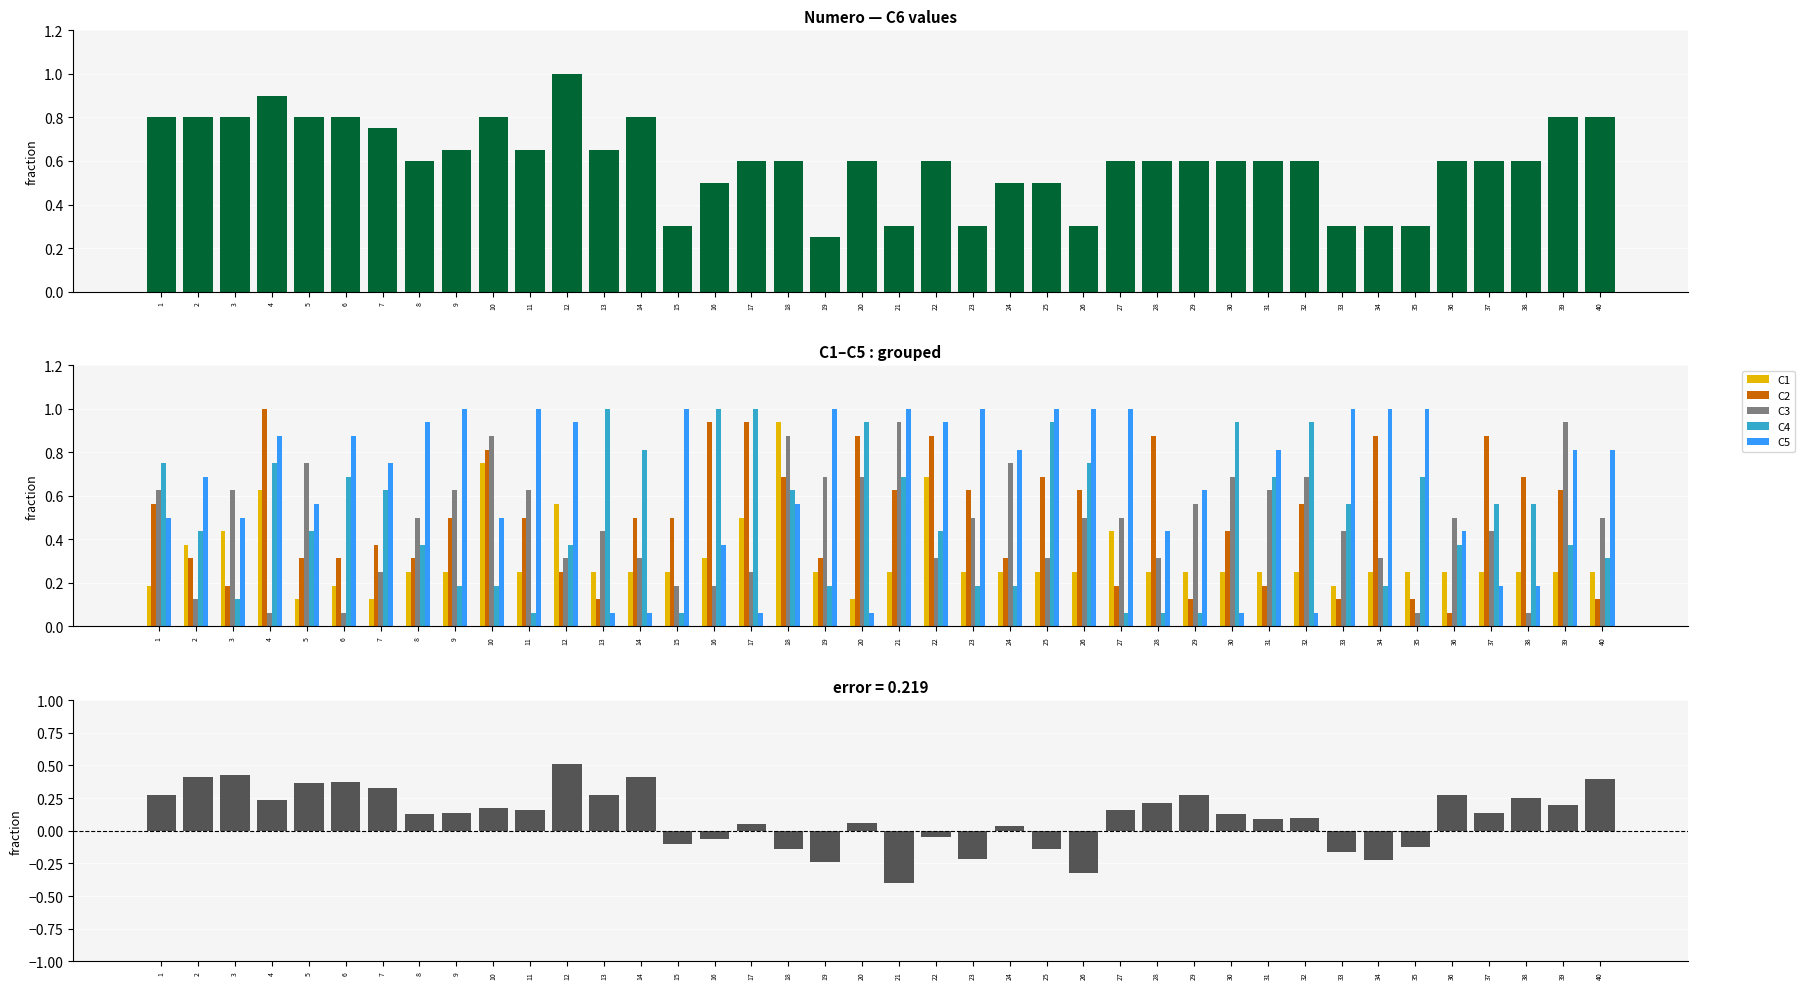

Count the number of data series in this chart.

6